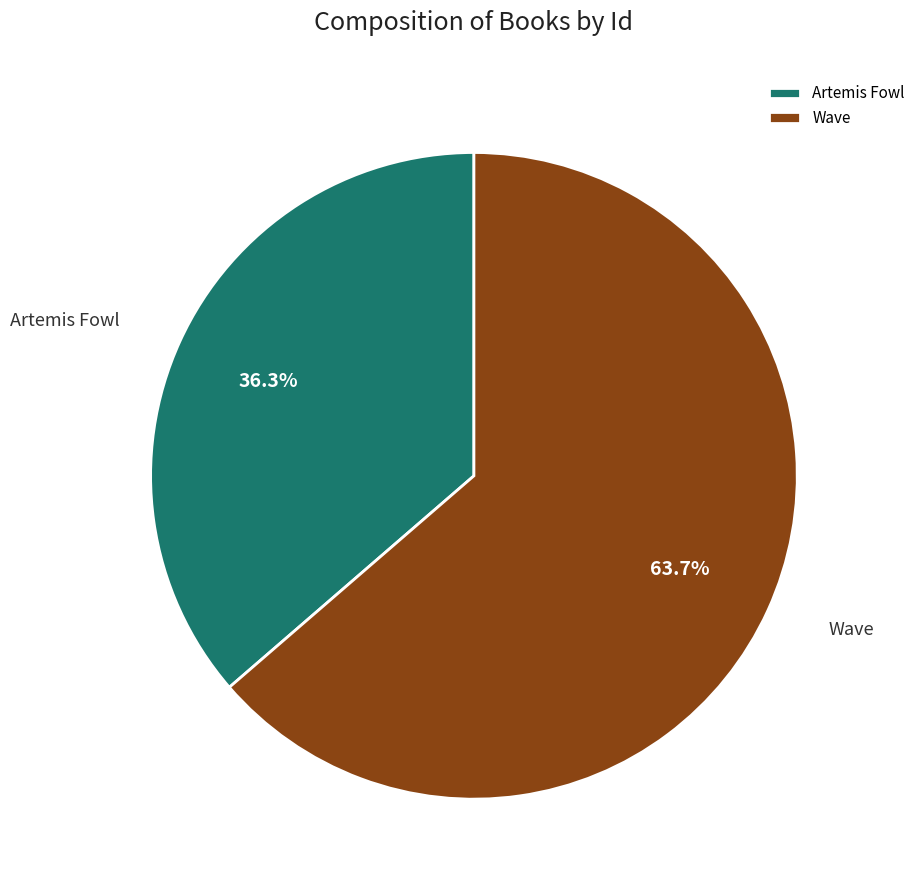

To the nearest percent, what is the difference between the Wave and Artemis Fowl slice percentages?

27%